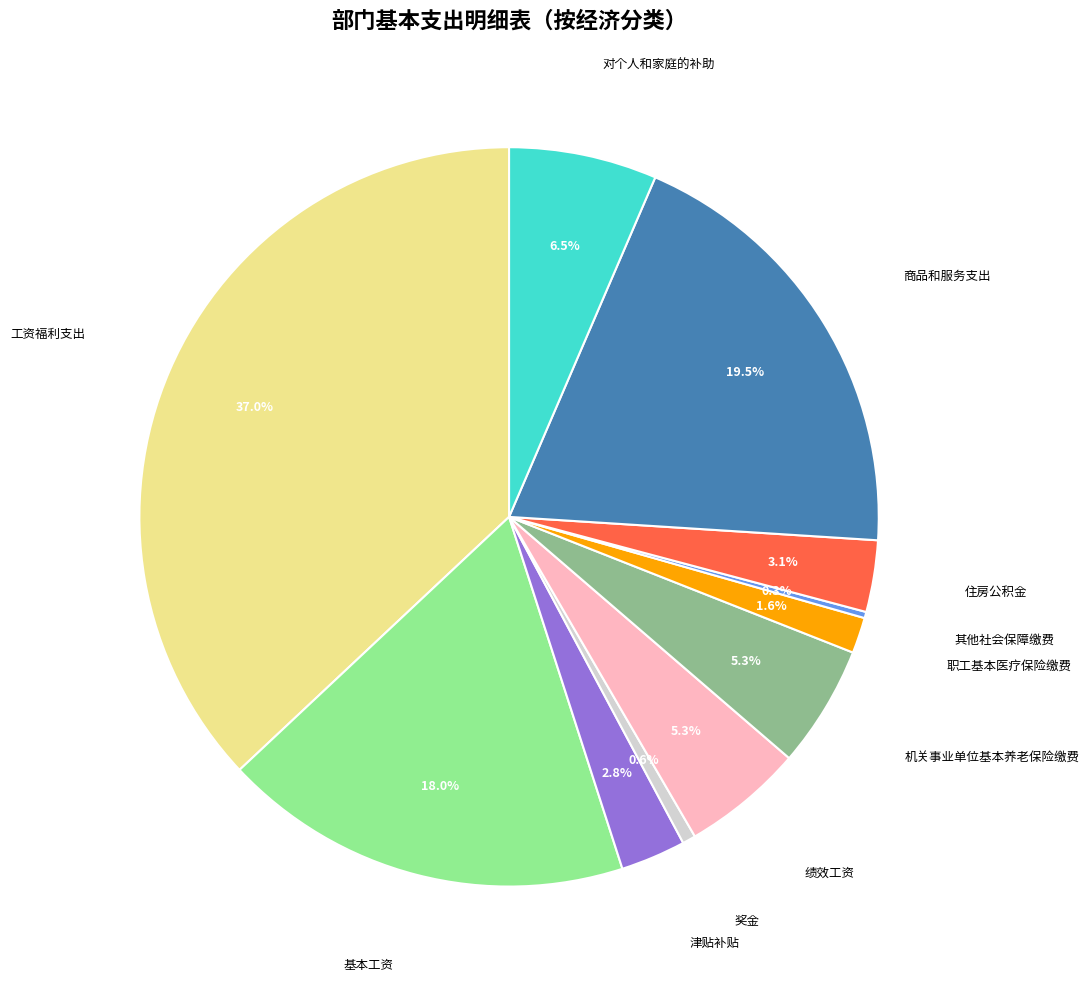

Does any single category account for the majority?

No